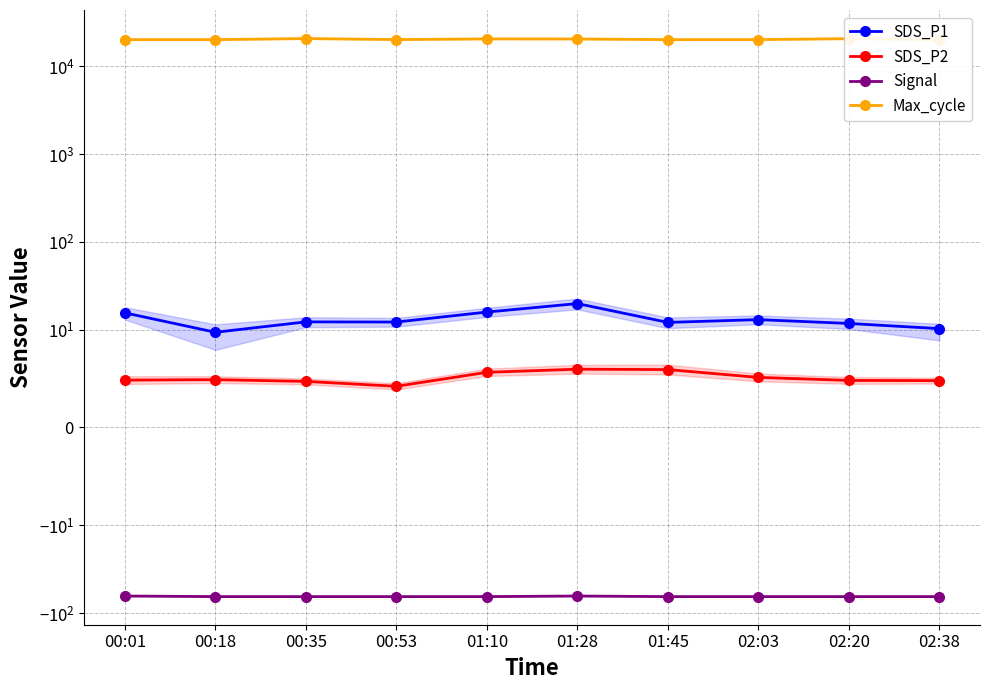

How many lines are shown in the chart?

4